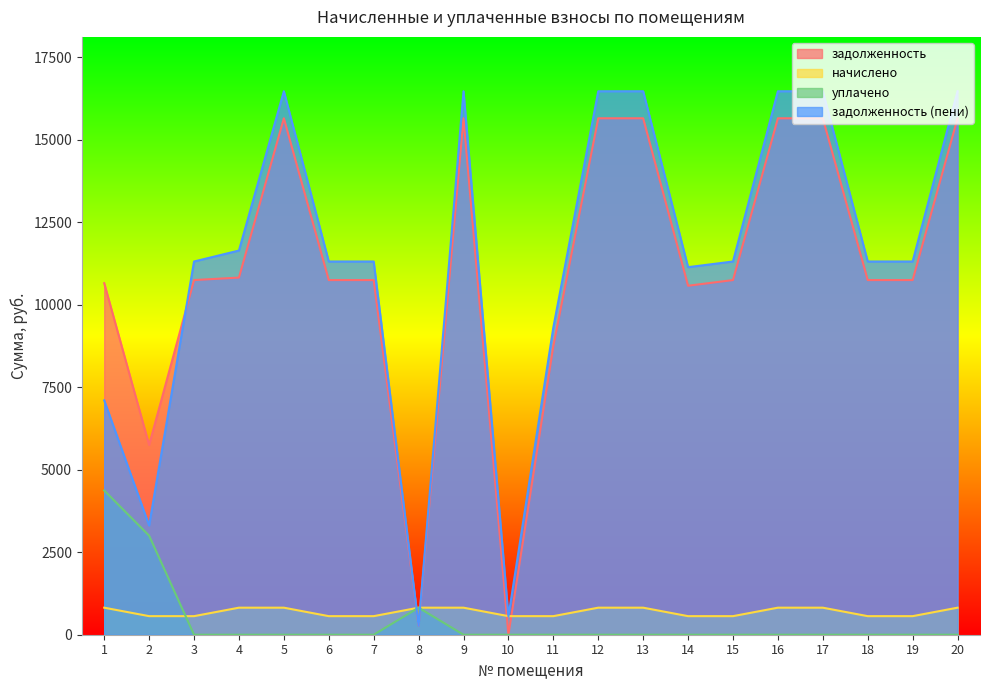

What is the difference between the second highest and second lowest values in the задолженность (пени) series?

15918.6